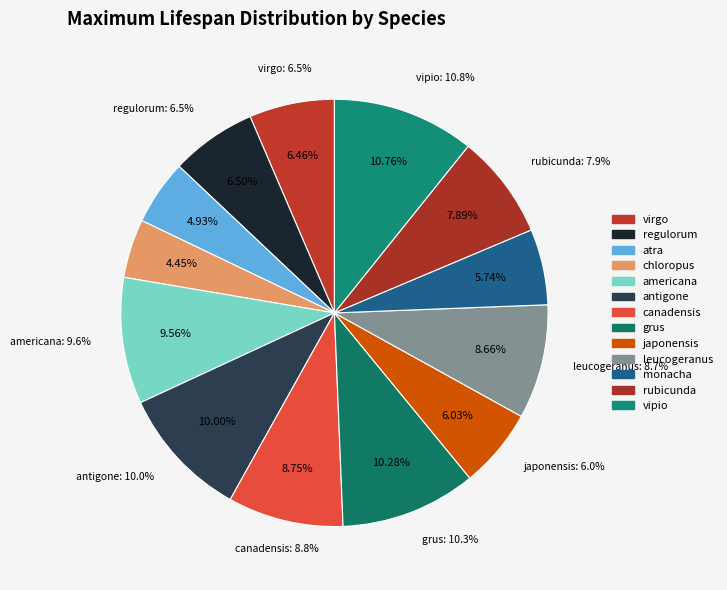

Which slice is the smallest?

Gallinula chloropus